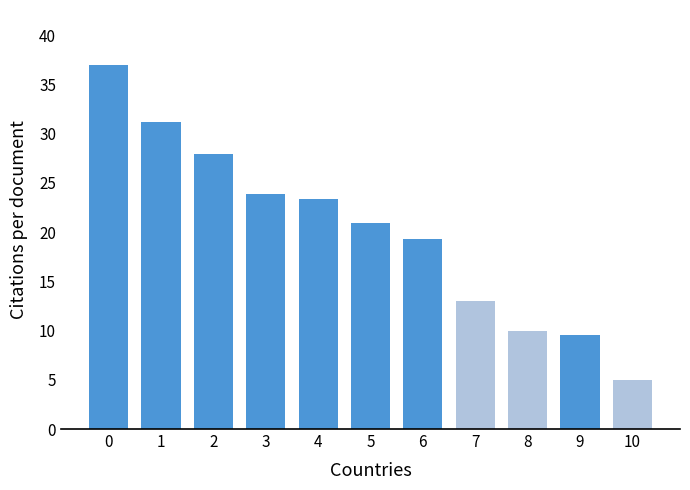

What is the value of the 9th bar from the left?

10.0